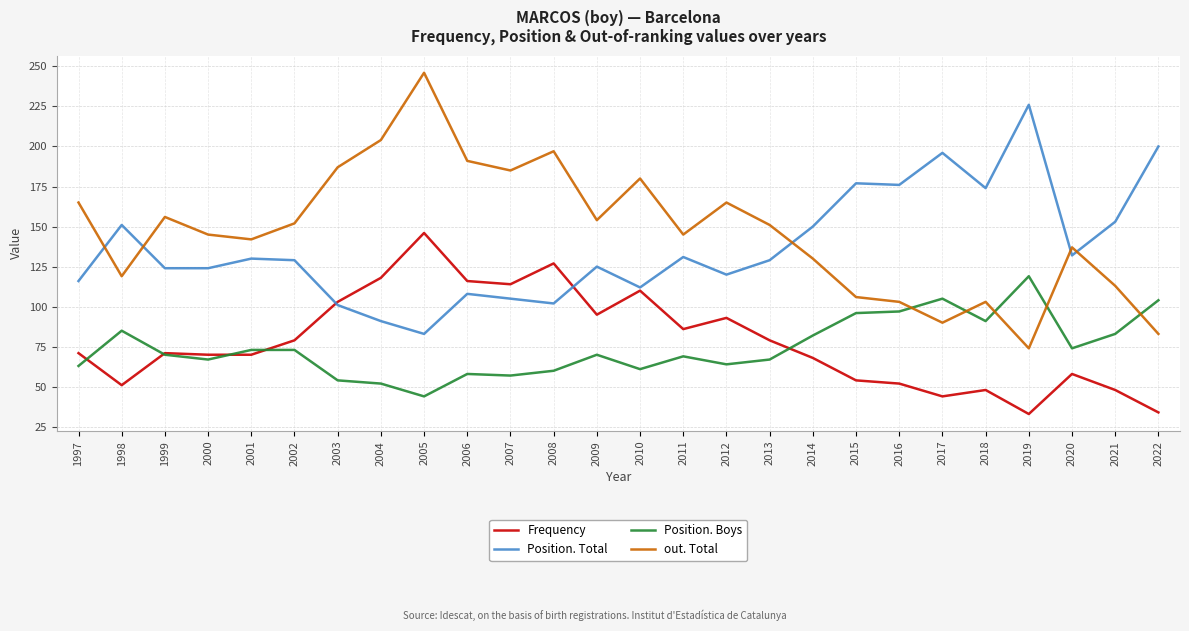

Is the value of Frequency at 2022 greater than the value of Position. Total at 2016?

No